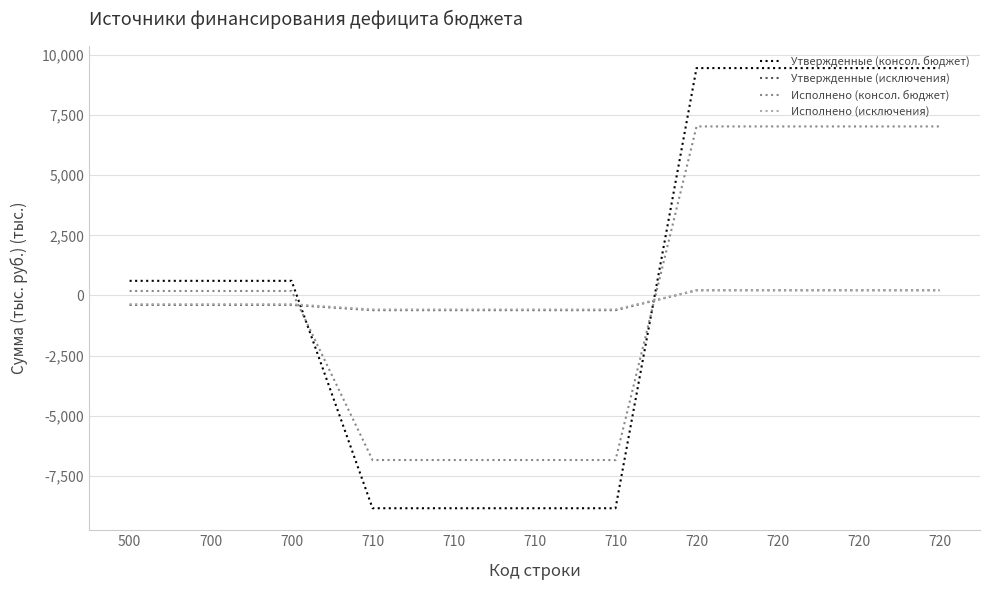

At which label does Утвержденные (консол. бюджет) reach its peak?

720